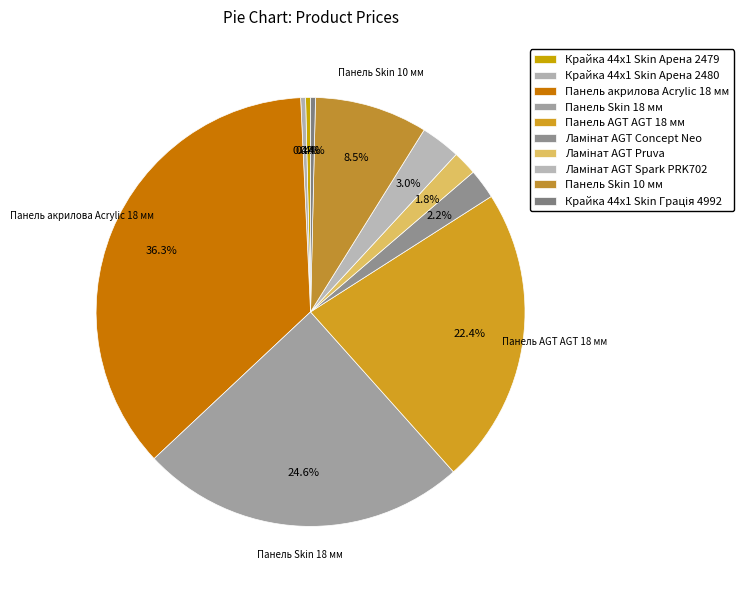

What is the smallest slice in the pie chart?

Крайка 44x1 Skin Арена 2479